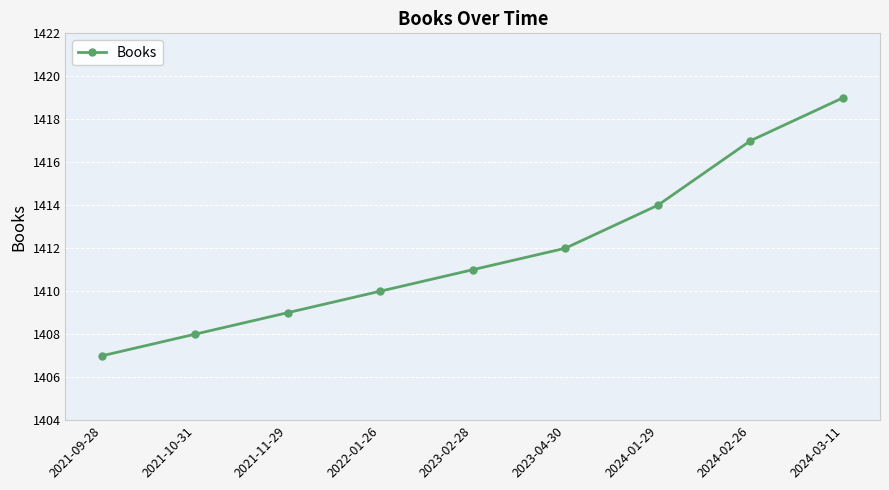

Rank the categories by value from highest to lowest.

2024-03-11, 2024-02-26, 2024-01-29, 2023-04-30, 2023-02-28, 2022-01-26, 2021-11-29, 2021-10-31, 2021-09-28